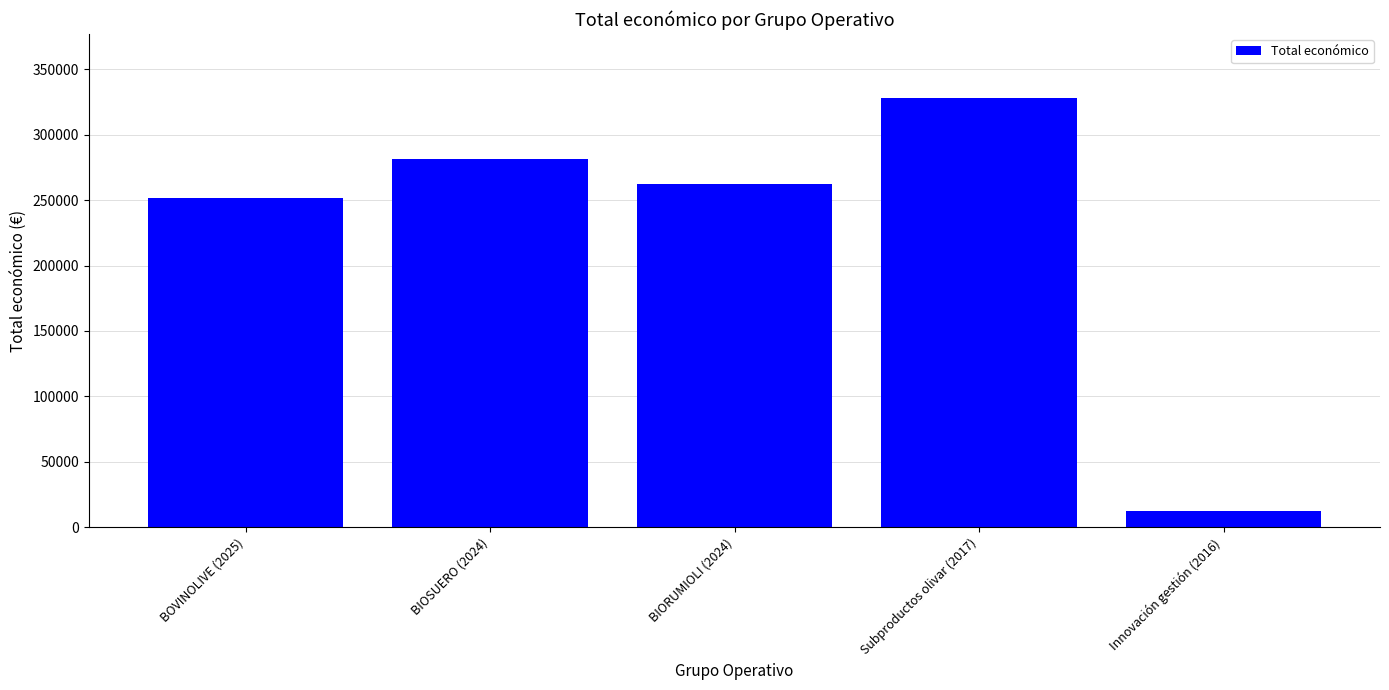

The value at Innovación gestión (2016) is 12250. True or false?

True